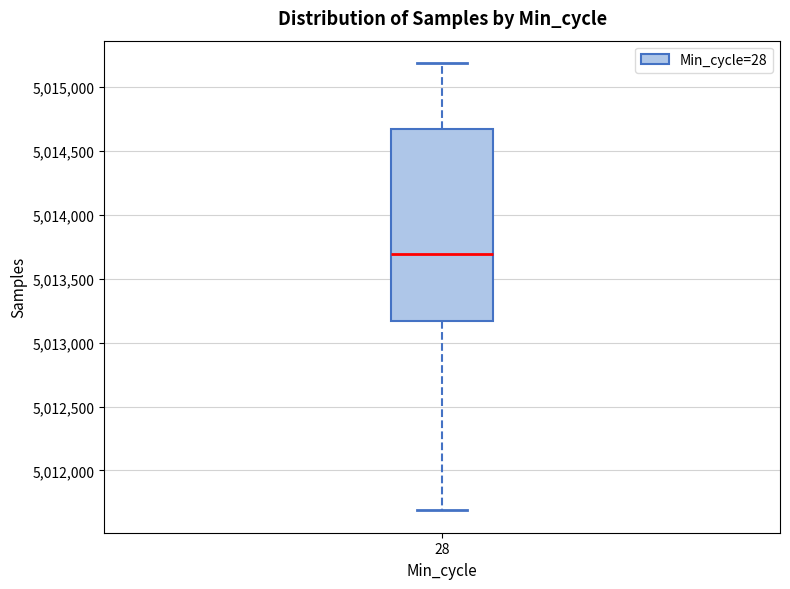

Where does the lower whisker of the box at x = 28 end on the y-axis? The values are not printed on the chart, so give them approximately, as read against the axis.

5011700